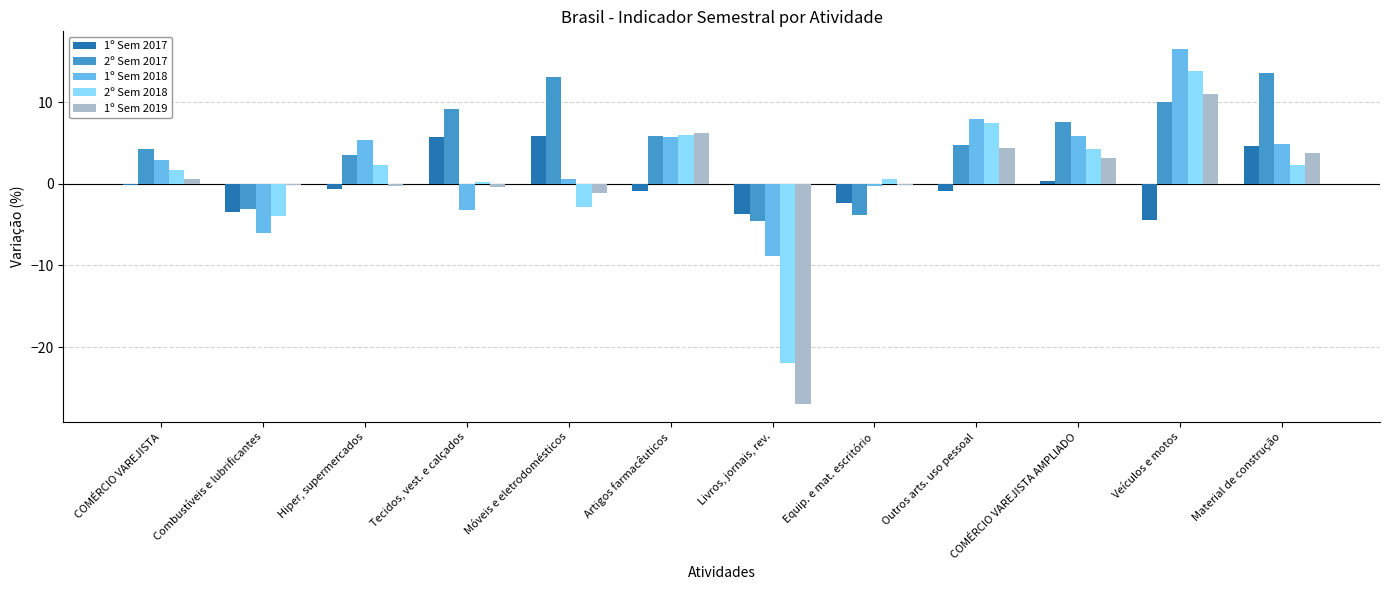

True or false: 2º Sem 2018 has a value of 6.0 at Artigos farmacêuticos.

True